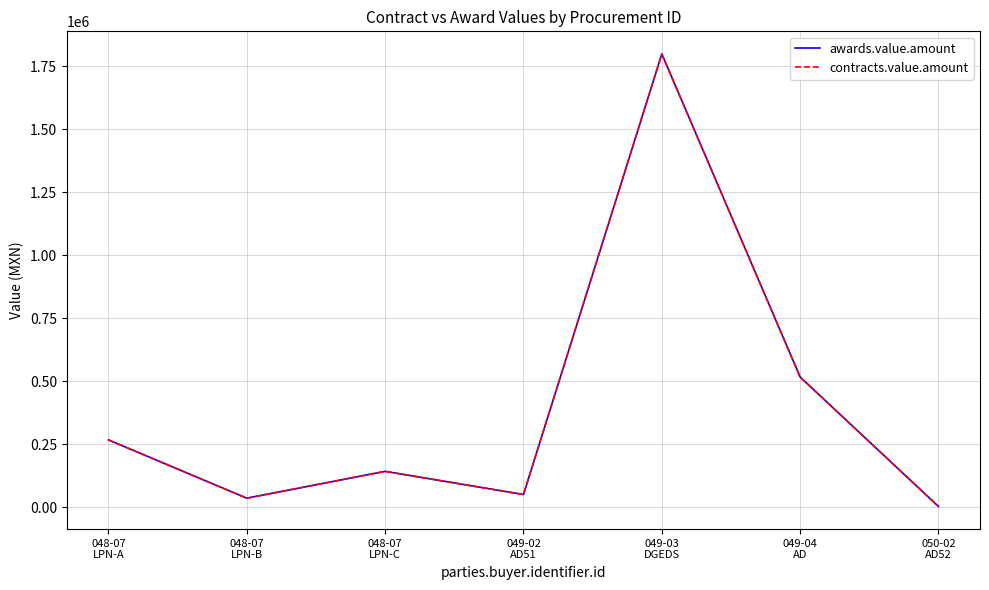

Is the value of awards.value.amount at 049-03
DGEDS greater than the value of contracts.value.amount at 049-04
AD?

Yes